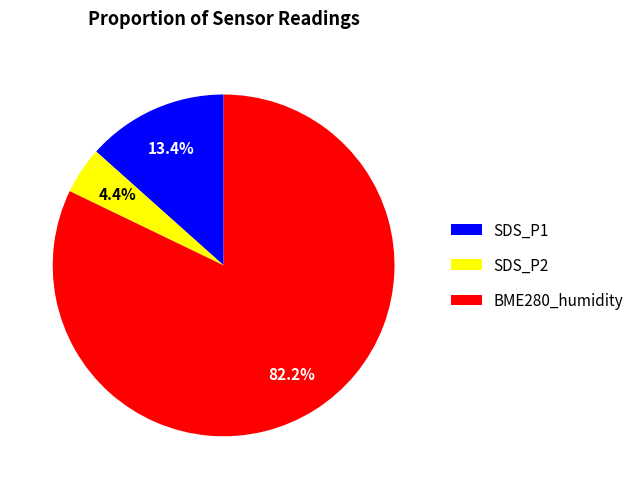

To the nearest percent, what portion does SDS_P2 represent?

4%